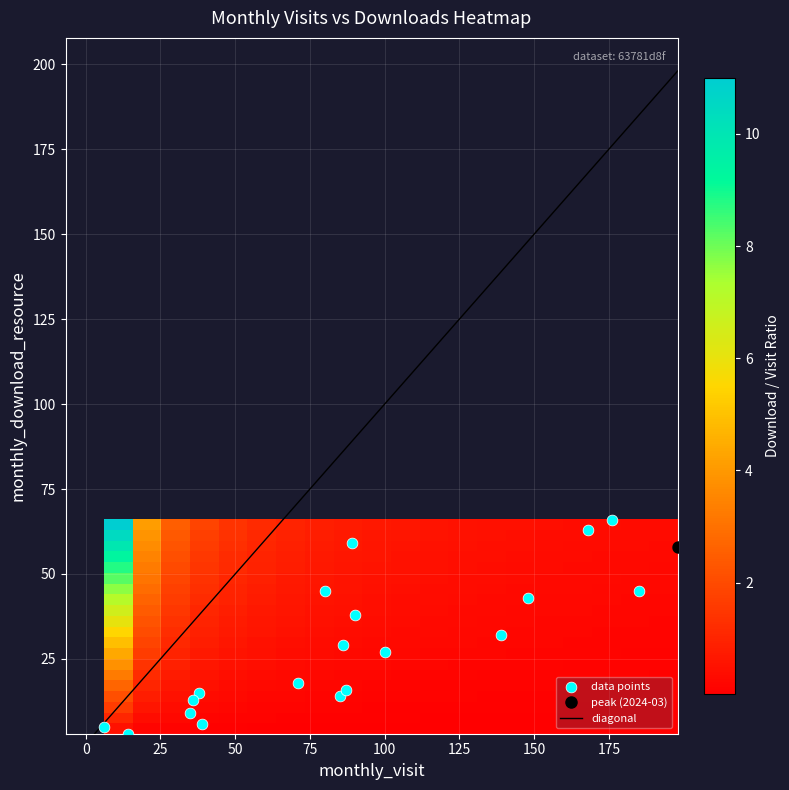

Reading left to right, what are all the values shown in this chart?

2022-11: monthly_visit=39	monthly_download_resource=6
2022-12: monthly_visit=38	monthly_download_resource=15
2023-01: monthly_visit=6	monthly_download_resource=5
2023-02: monthly_visit=14	monthly_download_resource=3
2023-03: monthly_visit=36	monthly_download_resource=13
2023-04: monthly_visit=35	monthly_download_resource=9
2023-05: monthly_visit=71	monthly_download_resource=18
2023-06: monthly_visit=85	monthly_download_resource=14
2023-07: monthly_visit=87	monthly_download_resource=16
2023-08: monthly_visit=86	monthly_download_resource=29
2023-09: monthly_visit=80	monthly_download_resource=45
2023-10: monthly_visit=89	monthly_download_resource=59
2023-11: monthly_visit=100	monthly_download_resource=27
2023-12: monthly_visit=139	monthly_download_resource=32
2024-01: monthly_visit=185	monthly_download_resource=45
2024-02: monthly_visit=168	monthly_download_resource=63
2024-03: monthly_visit=198	monthly_download_resource=58
2024-04: monthly_visit=148	monthly_download_resource=43
2024-05: monthly_visit=176	monthly_download_resource=66
2024-06: monthly_visit=90	monthly_download_resource=38